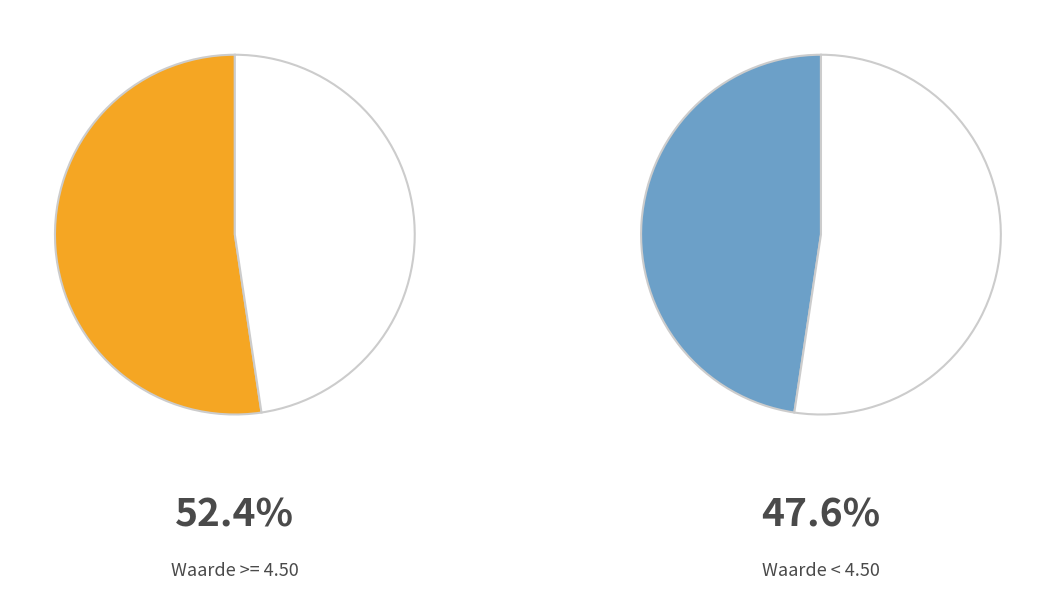

Is it true that 2025-04-22 is 1% of the pie?

False